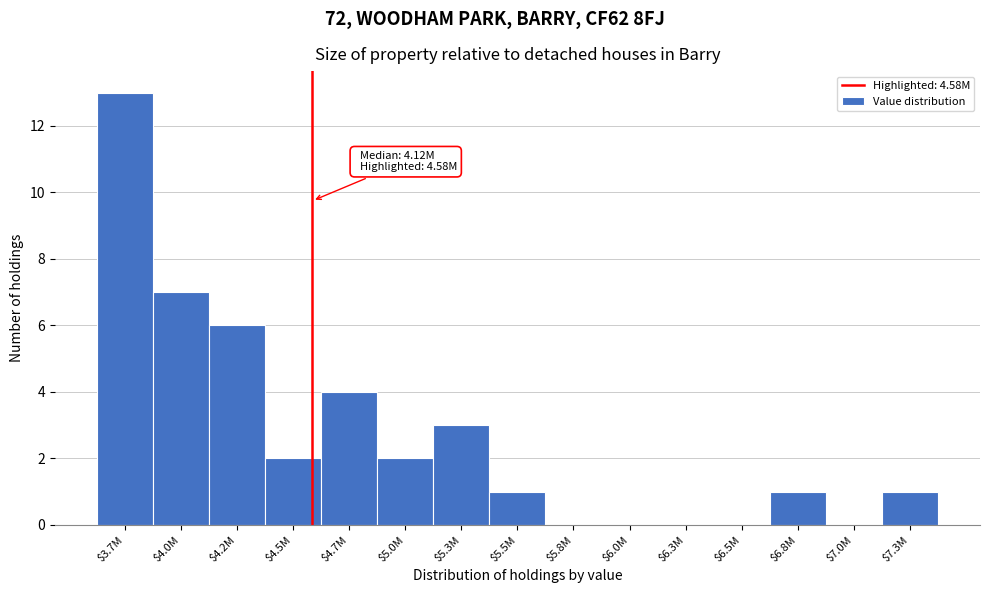

What is the greatest value displayed?

13